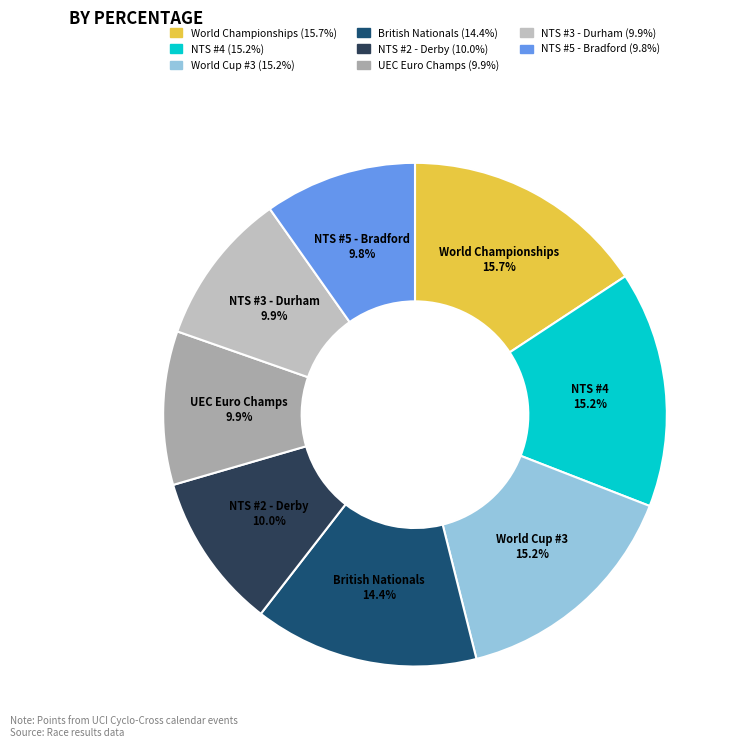

Is UEC Euro Champs the majority of the pie?

No